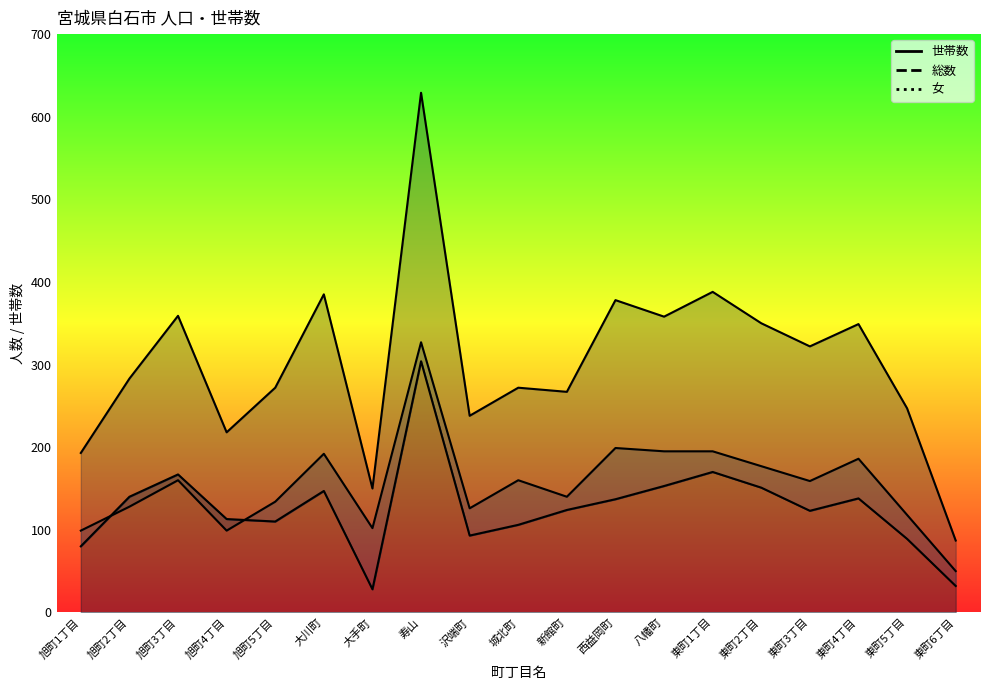

List the labels in order of 女 value, largest first.

寿山, 西益岡町, 八幡町, 東町1丁目, 大川町, 東町4丁目, 東町2丁目, 旭町3丁目, 城北町, 東町3丁目, 新館町, 旭町5丁目, 旭町2丁目, 沢端町, 東町5丁目, 大手町, 旭町1丁目, 旭町4丁目, 東町6丁目